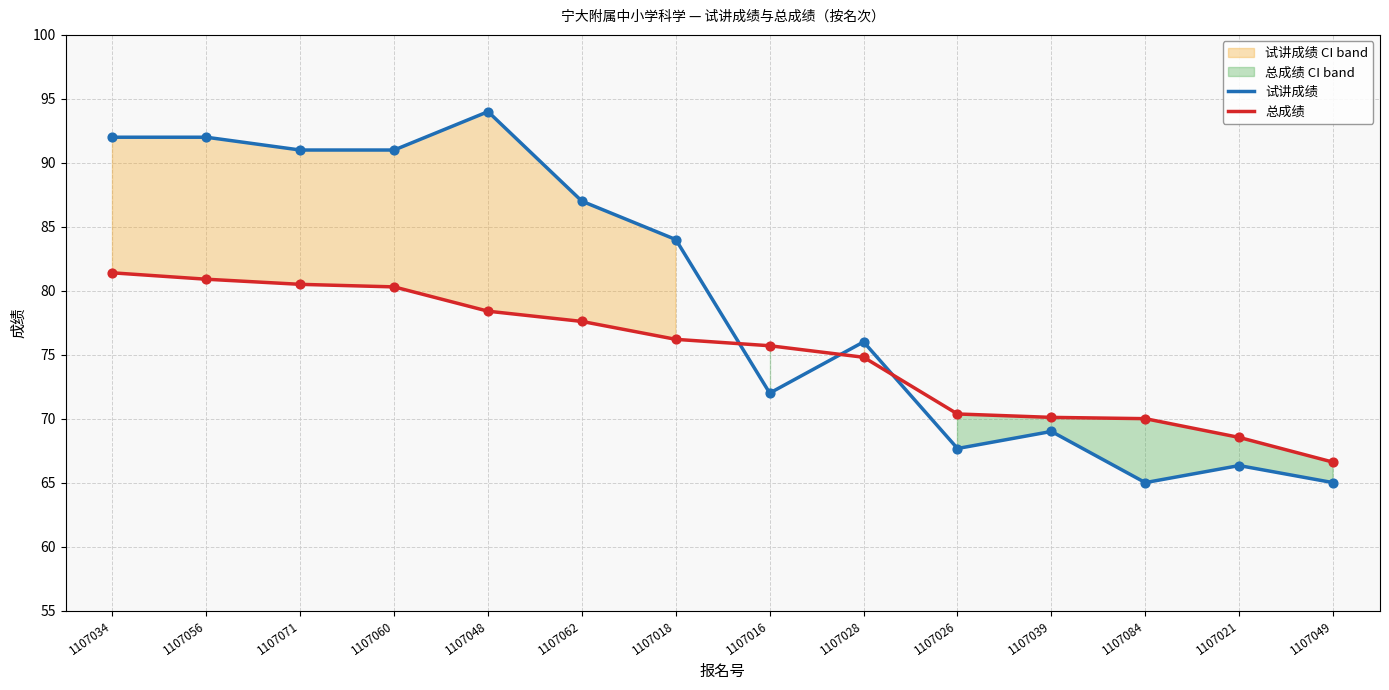

Which series has the largest Y range (max minus min)?

试讲成绩